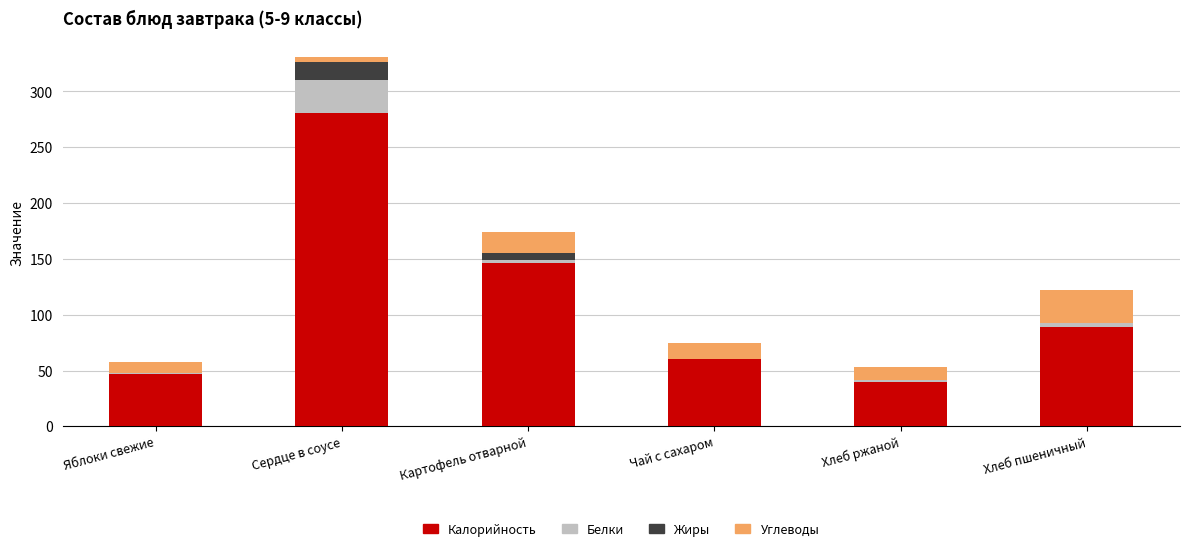

At which category is the sum across all series the highest?

Сердце в соусе